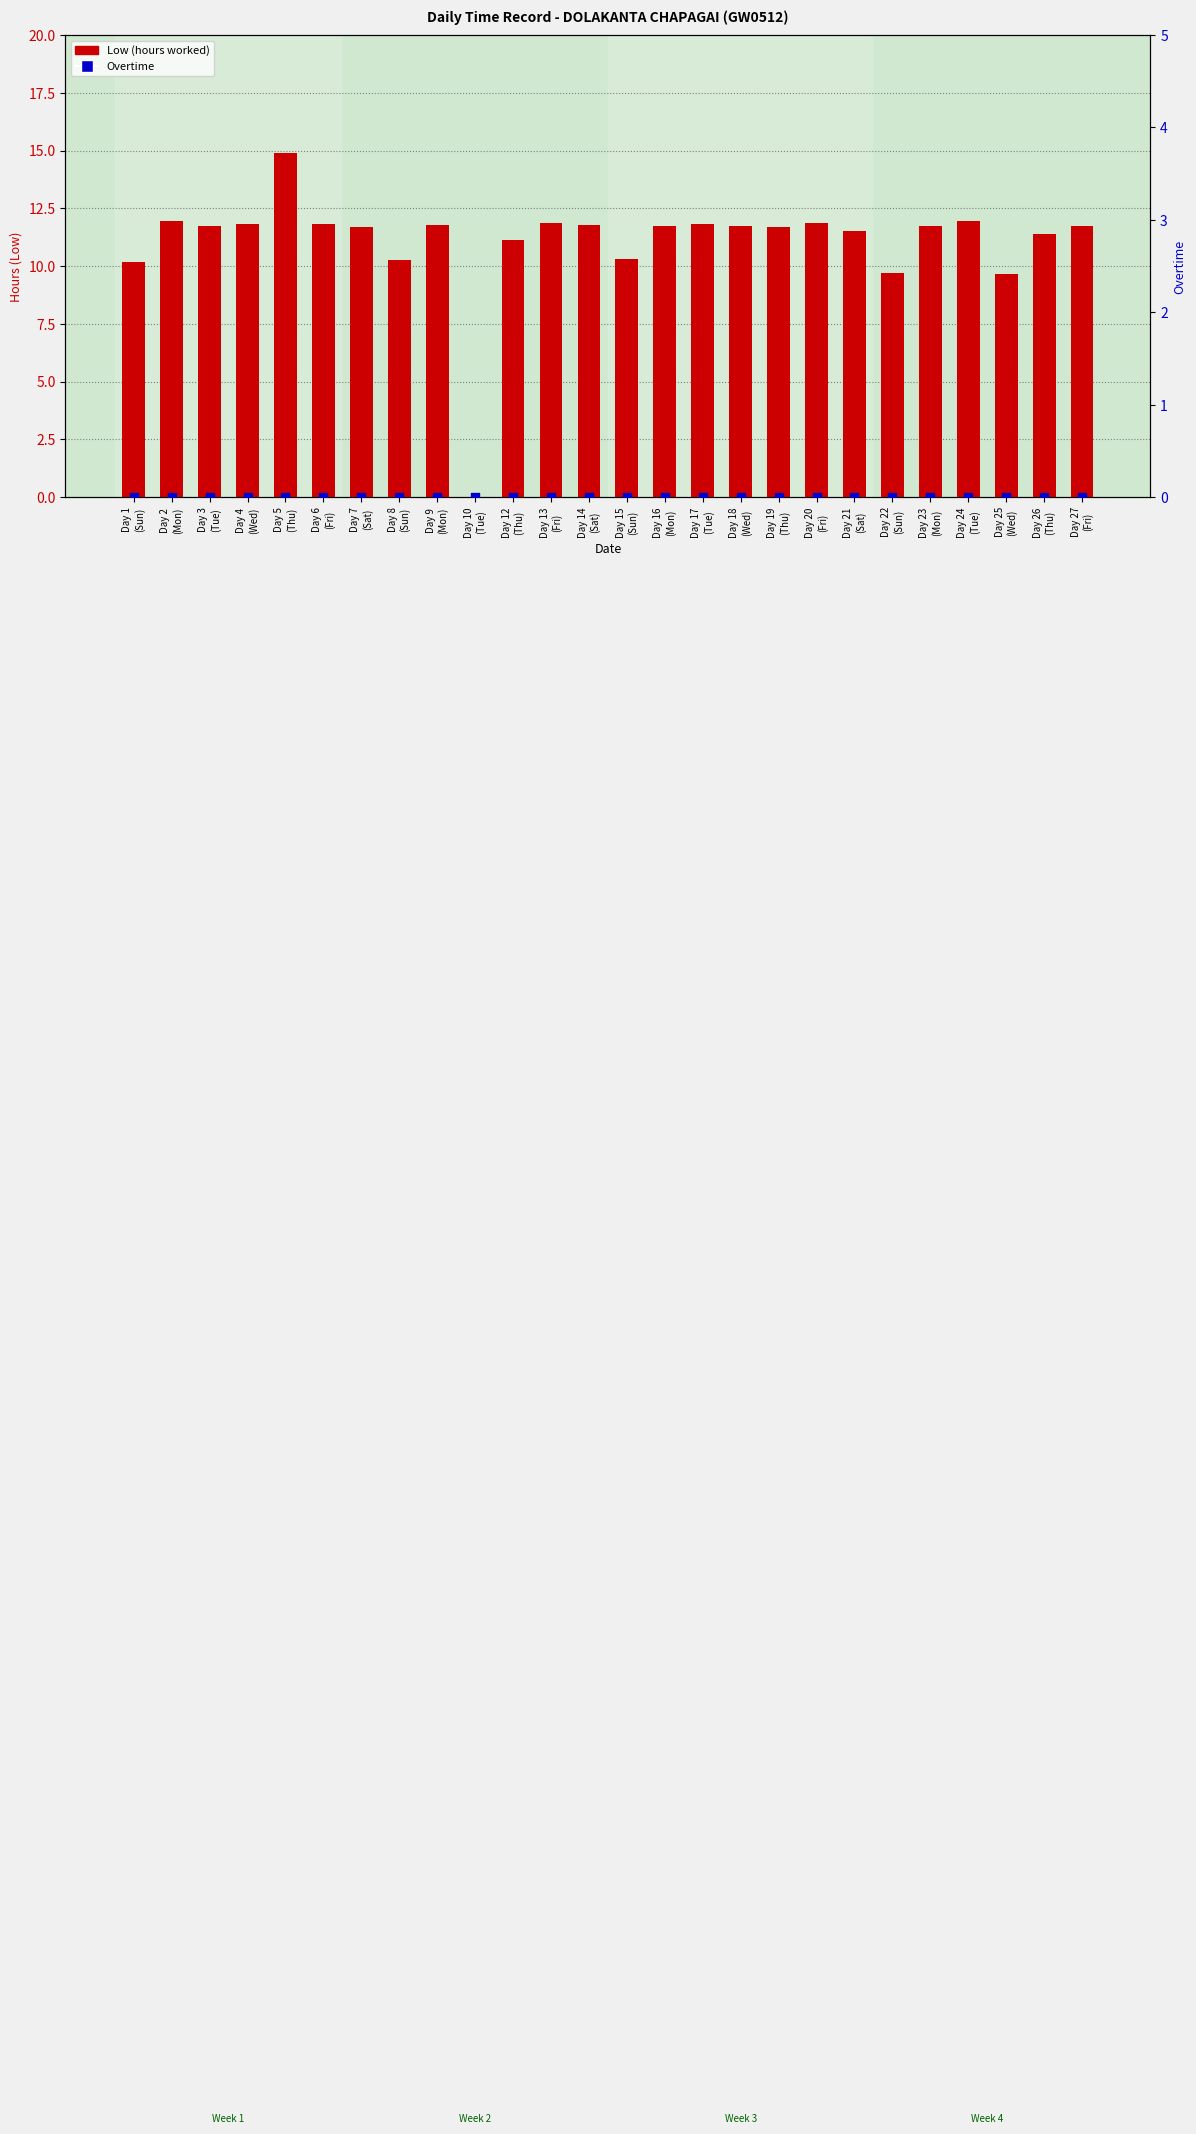

What is the total value across all series at Day 25
(Wed)?

9.7